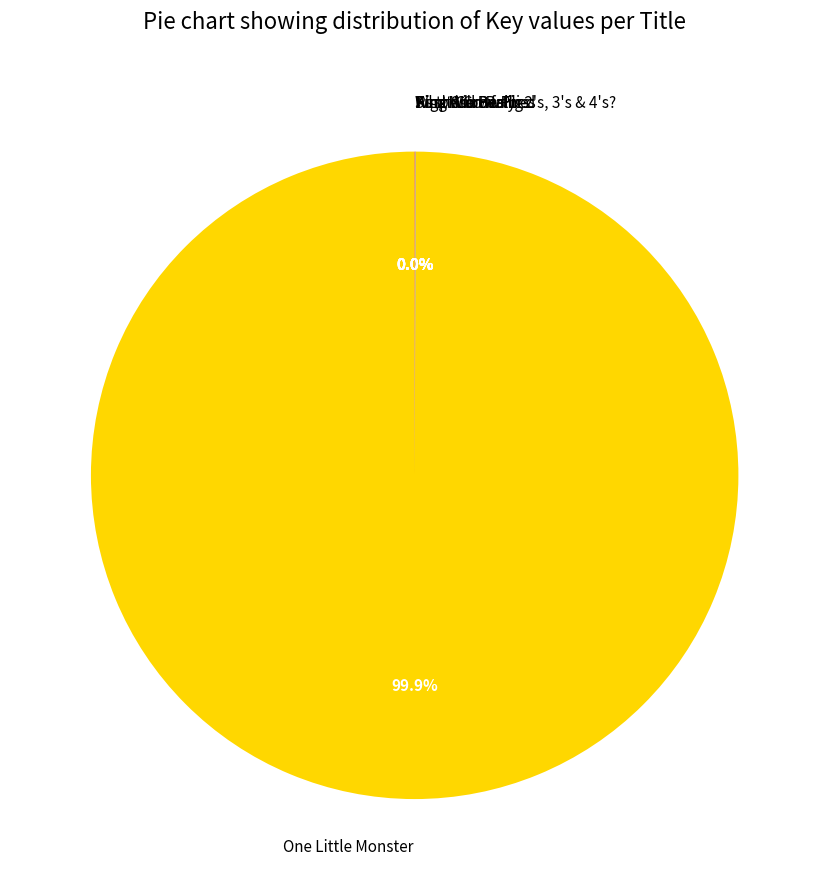

To the nearest percent, what portion does One Little Monster represent?

100%